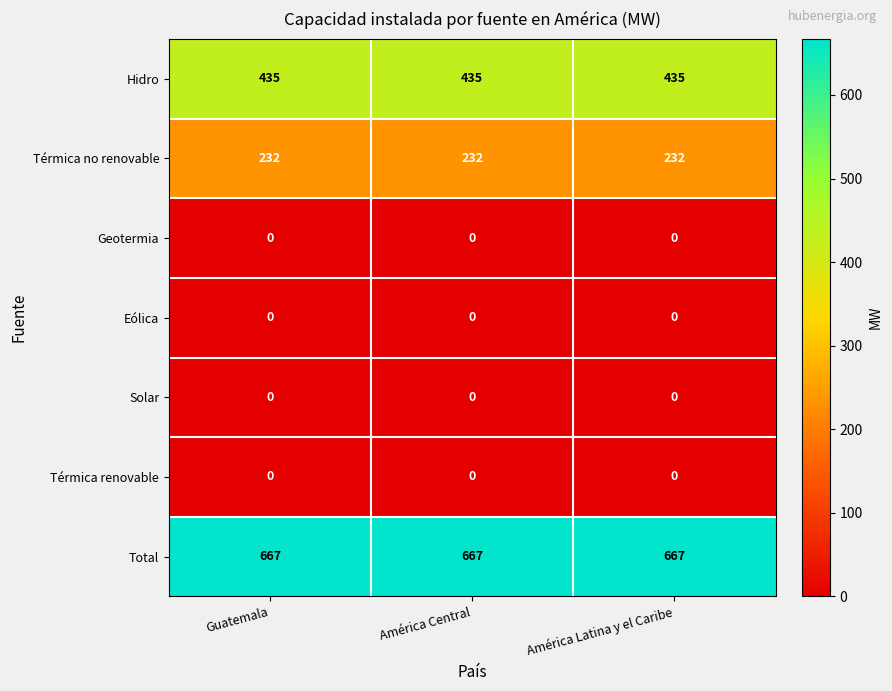

What is the lowest value of the Total series?

667